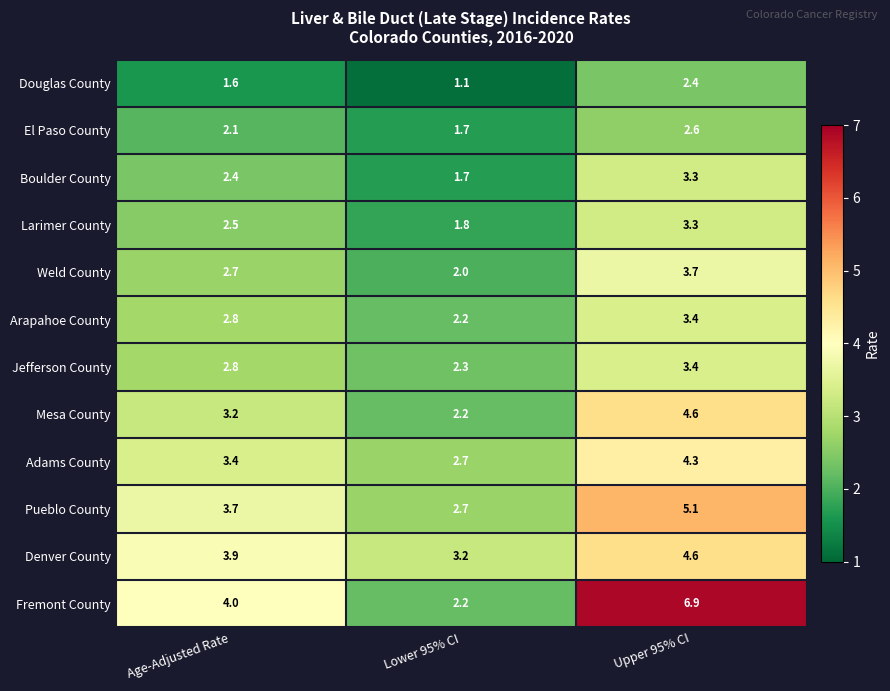

What is the spread (max minus min) of values at Lower 95% CI?

2.1